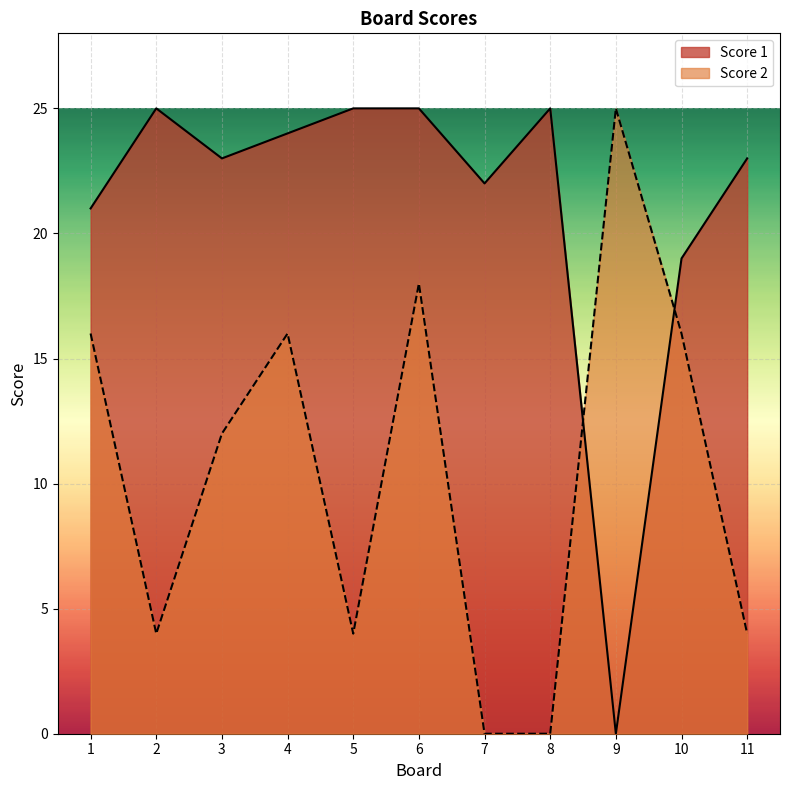

Reading left to right, extract all data points from this chart.

Score 1: 21	25	23	24	25	25	22	25	0	19	23
Score 2: 16	4	12	16	4	18	0	0	25	16	4